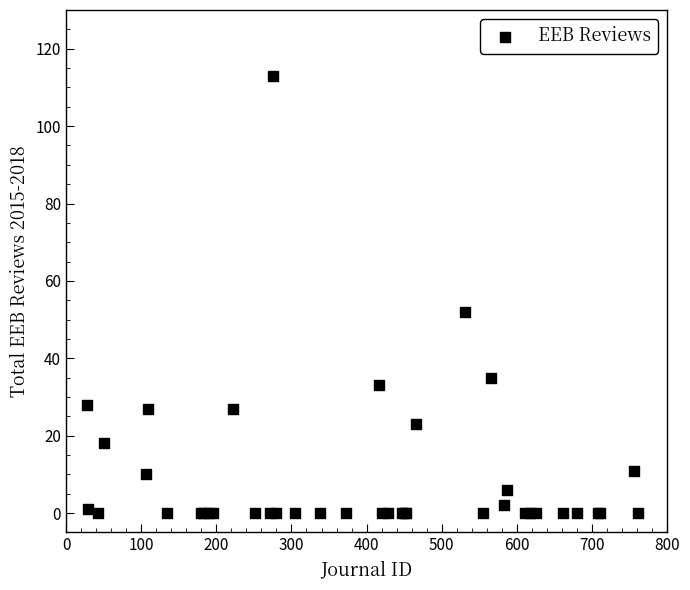

What Y value in the scatter plot is closest to 56?

52